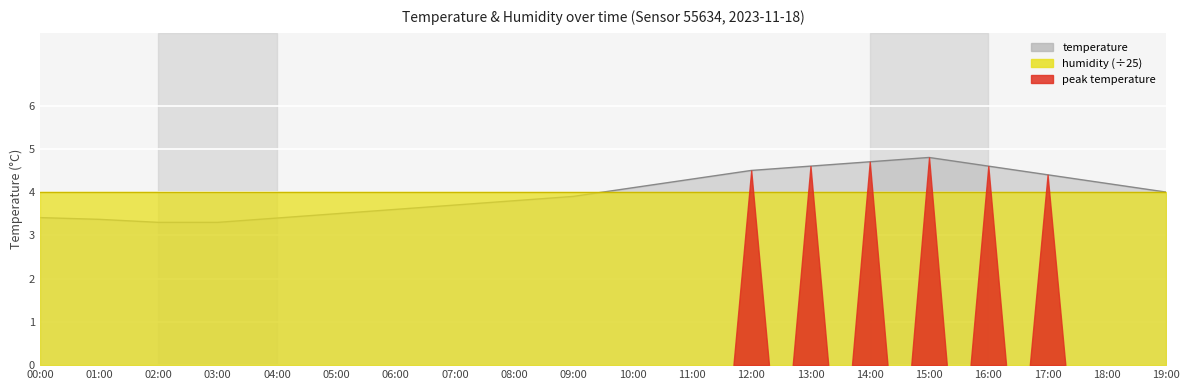

Reading right to left, what are all the values shown in this chart?

19:00=4.0	18:00=4.2	17:00=4.4	16:00=4.6	15:00=4.8	14:00=4.7	13:00=4.6	12:00=4.5	11:00=4.3	10:00=4.1	09:00=3.9	08:00=3.8	07:00=3.7	06:00=3.6	05:00=3.5	04:00=3.4	03:00=3.3	02:00=3.3	01:00=3.4	00:00=3.4